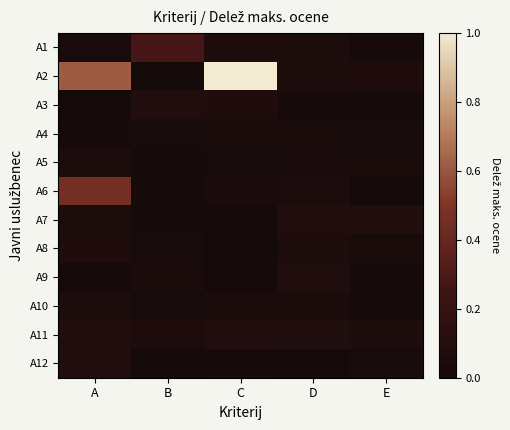

Which series has the widest spread of values?

A2